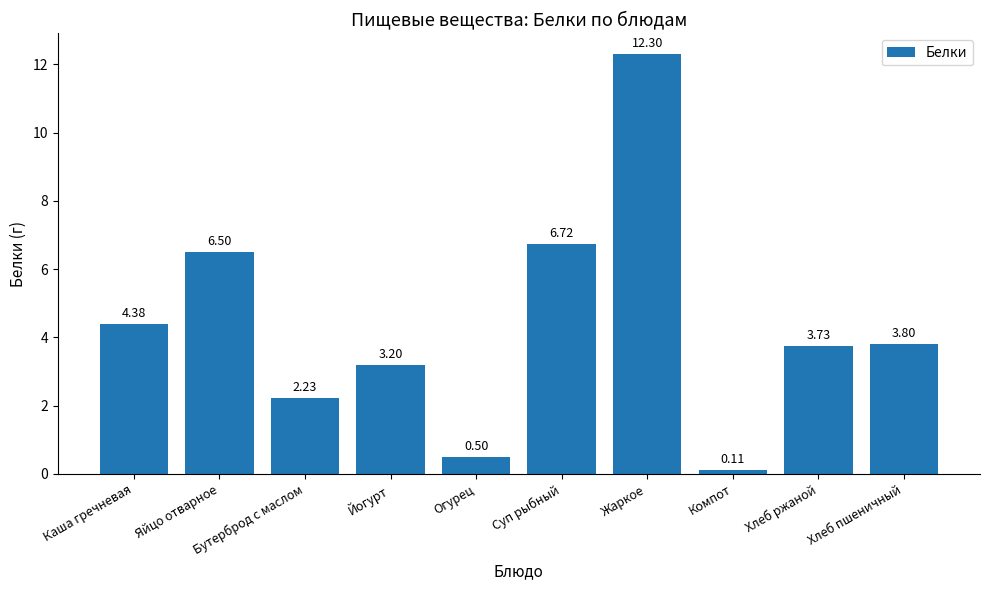

What is the difference between the maximum and second lowest values?

11.8